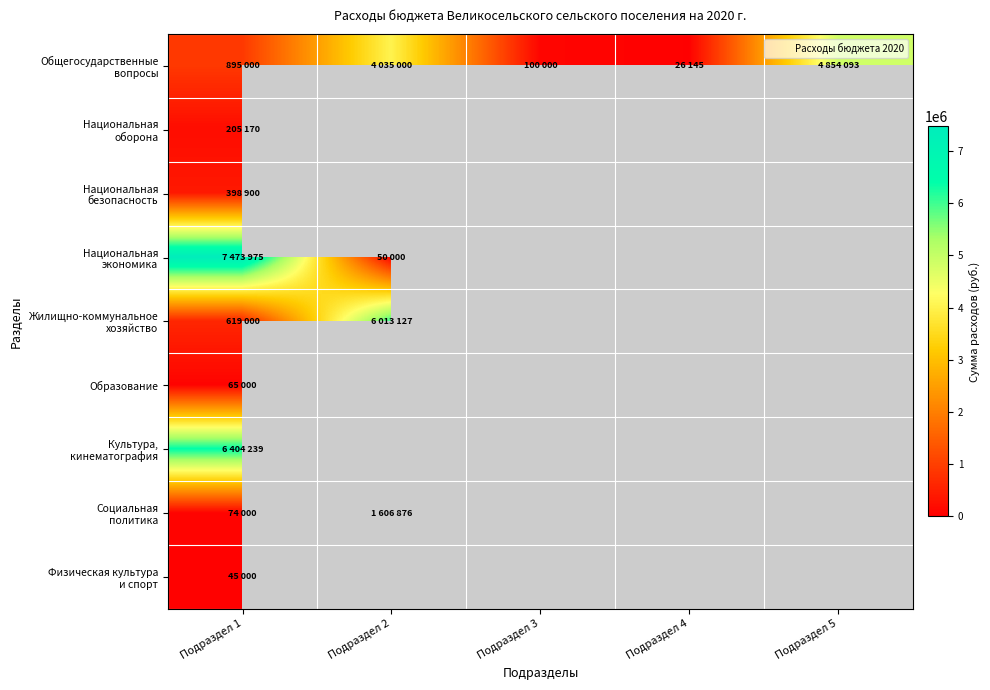

Which category has the lowest value across all series?

Подраздел 4